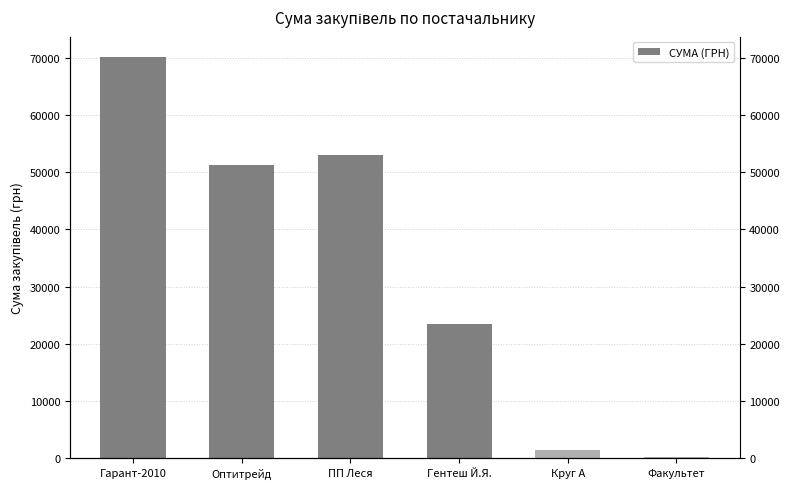

Reading right to left, transcribe all the data shown in this chart.

Факультет=165.0	Круг А=1459.2	Гентеш Й.Я.=23380.5	ПП Леся=53059.2	Оптитрейд=51204.7	Гарант-2010=70149.9